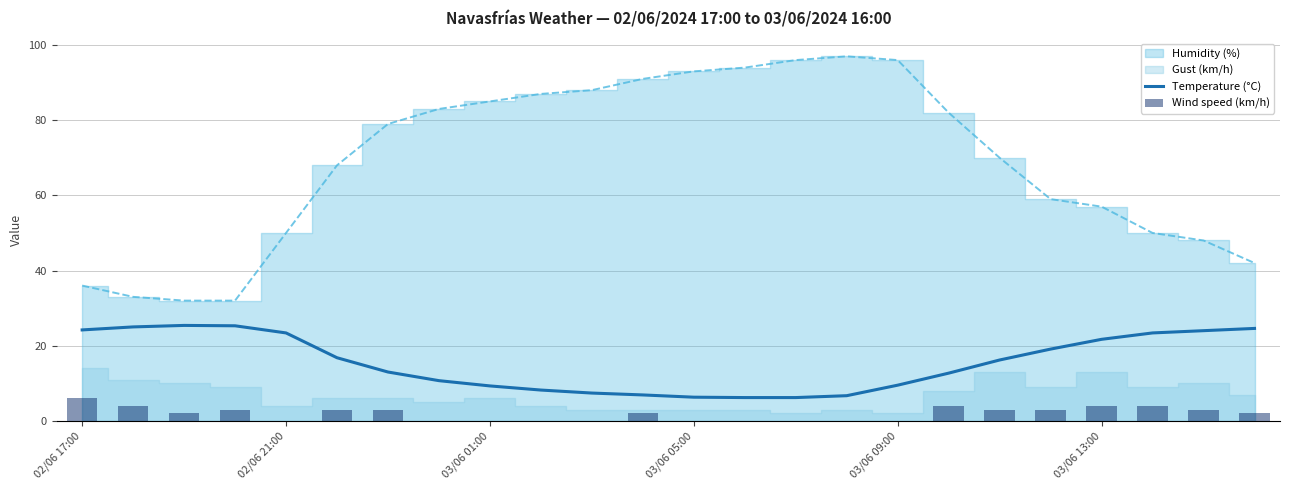

What is the average value of the Wind speed (km/h) series?

1.9